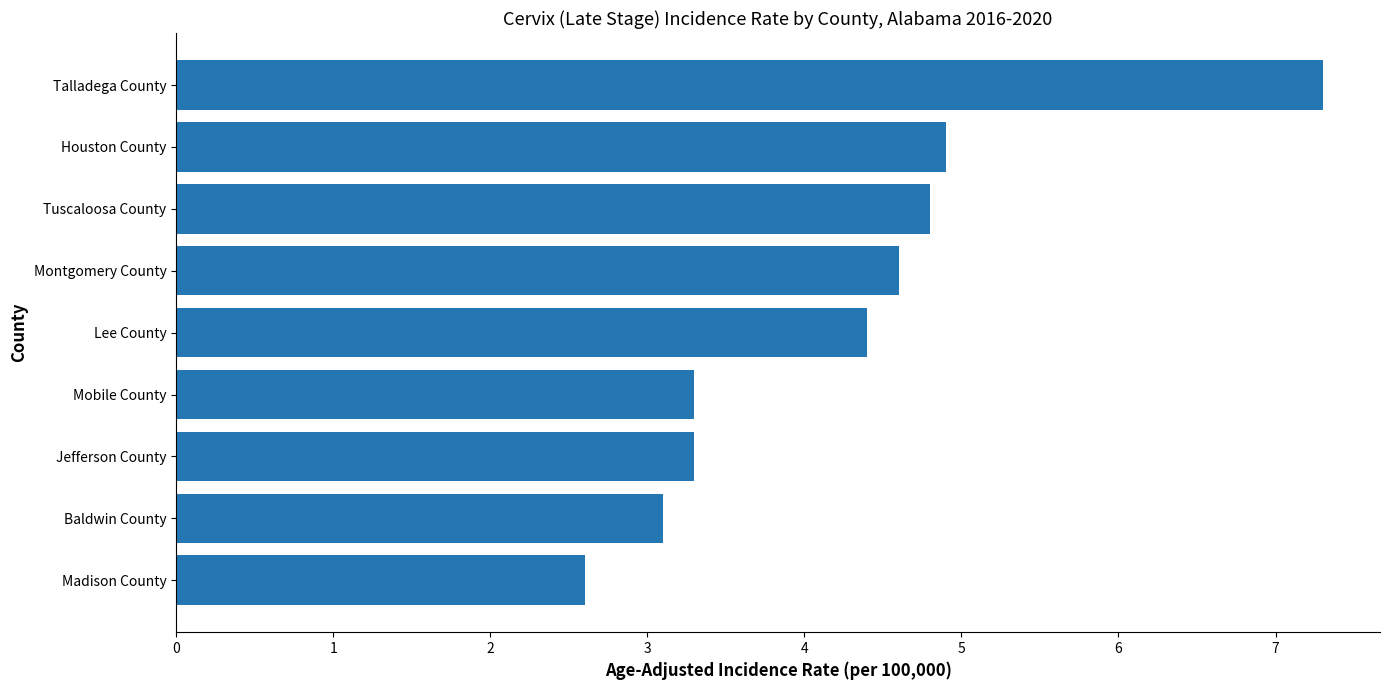

The chart shows a value of 1.7 at Jefferson County. True or false?

False